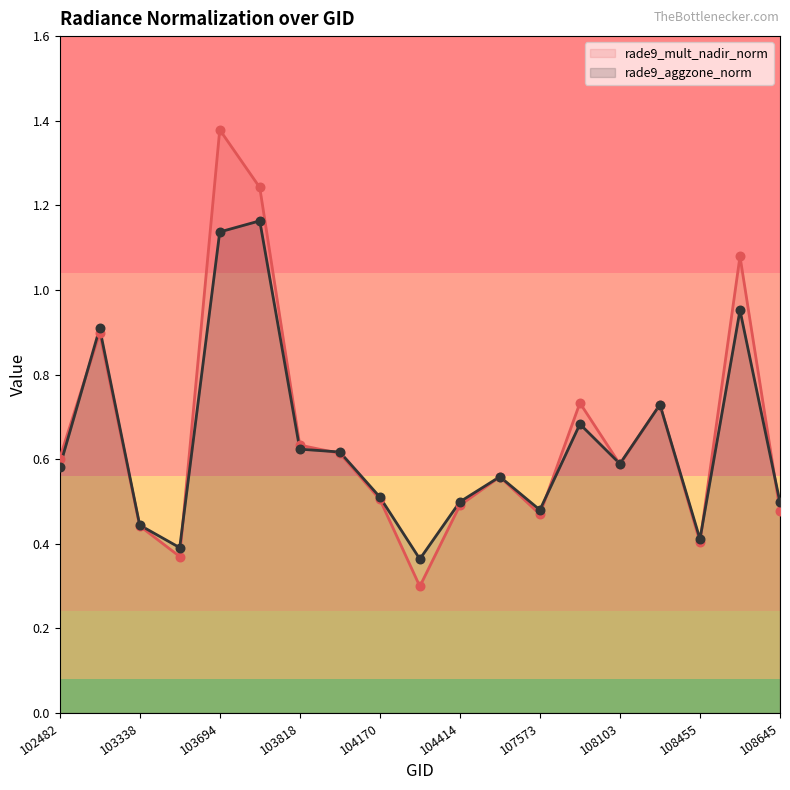

Which series reaches the minimum Y coordinate?

rade9_mult_nadir_norm